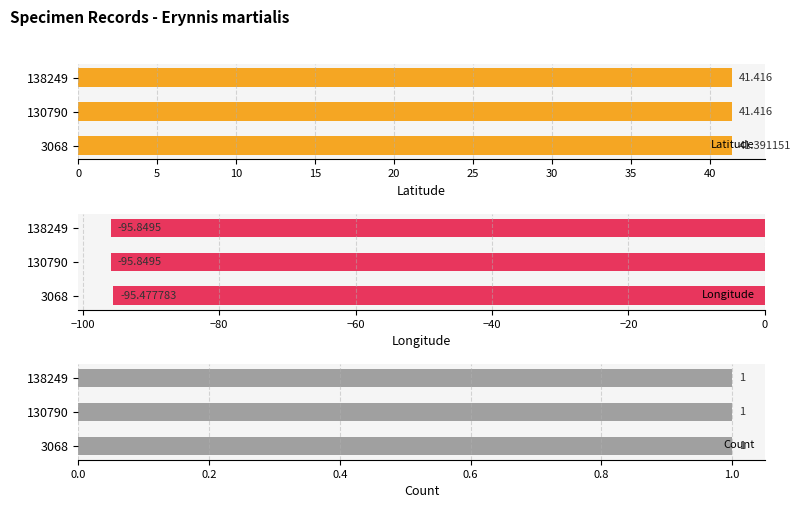

What is the average value of the Longitude series?

-95.7